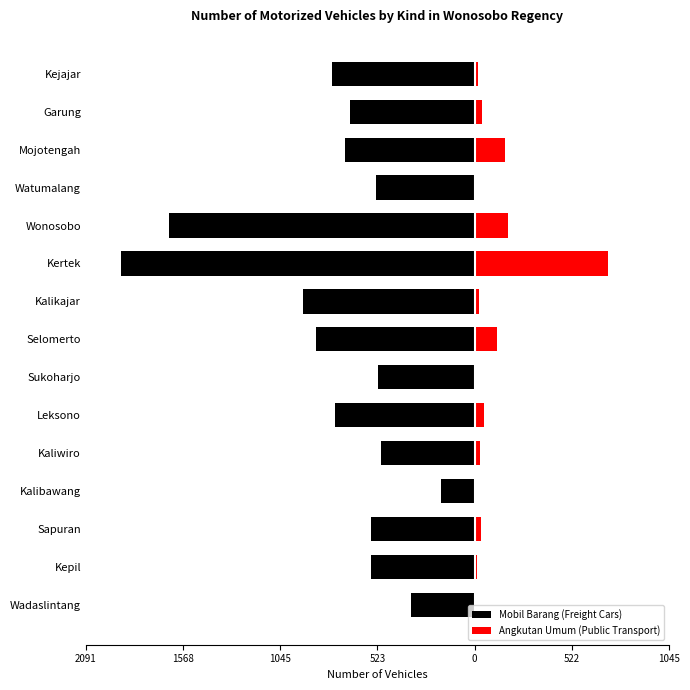

At how many categories does at least one series exceed -1758?

15